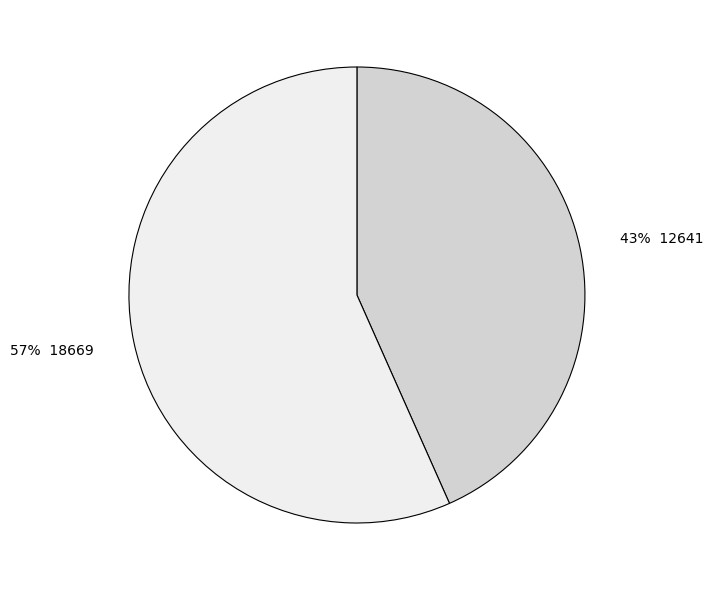

Is there any slice that represents more than half of the pie?

Yes